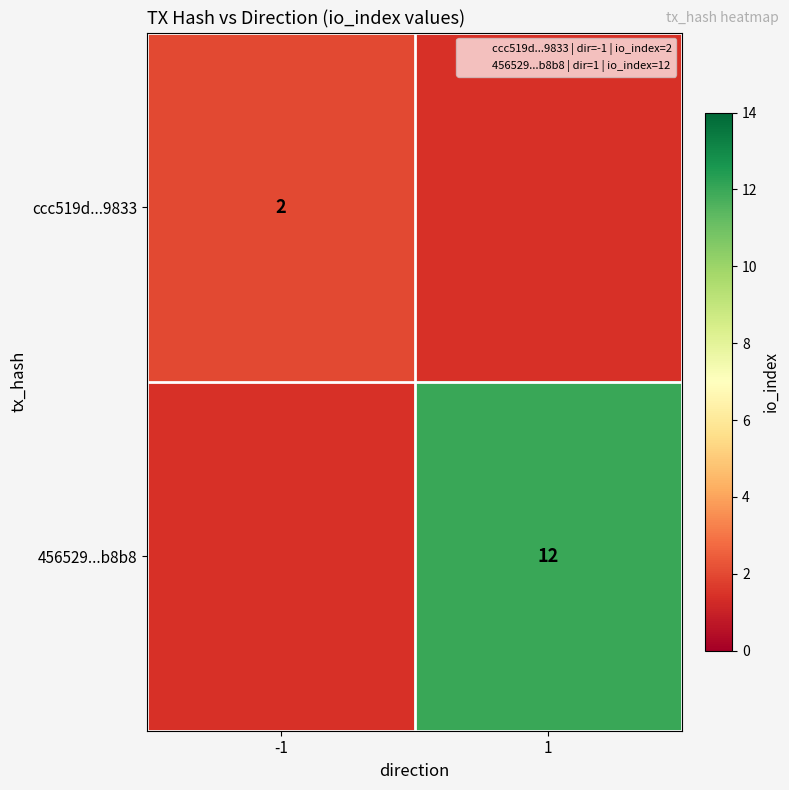

Between -1 and 1, which is larger?

1